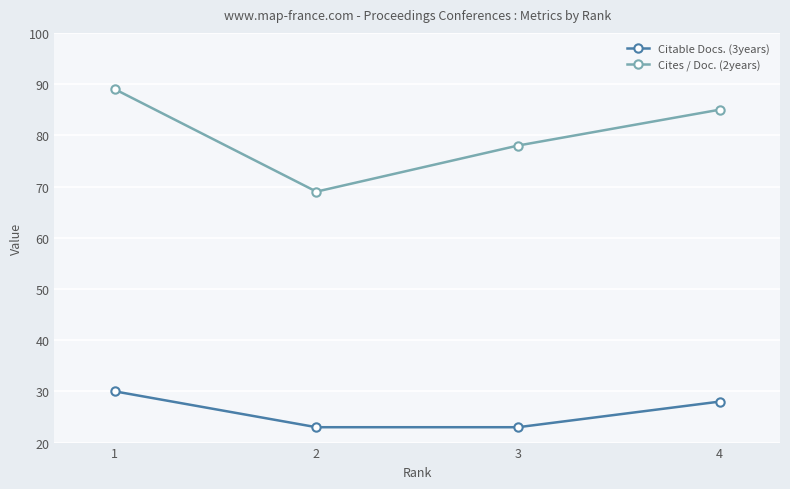

Which series has the largest total across all categories?

Cites / Doc. (2years)